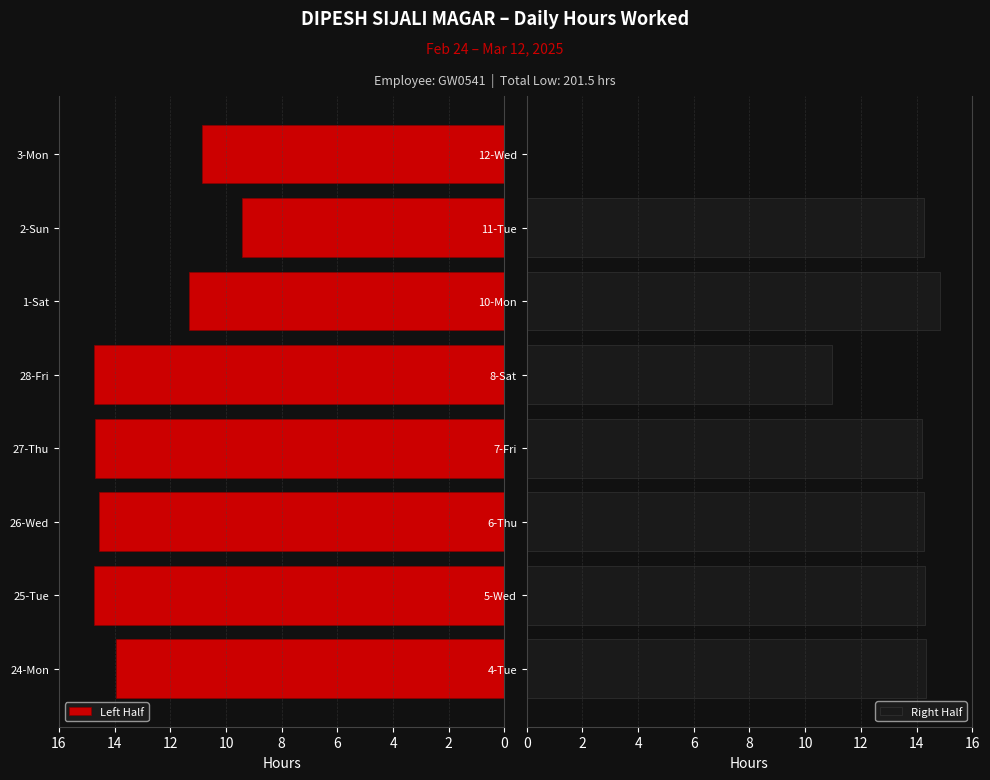

The value of Left Half at 26-Wed is 14.6. True or false?

True